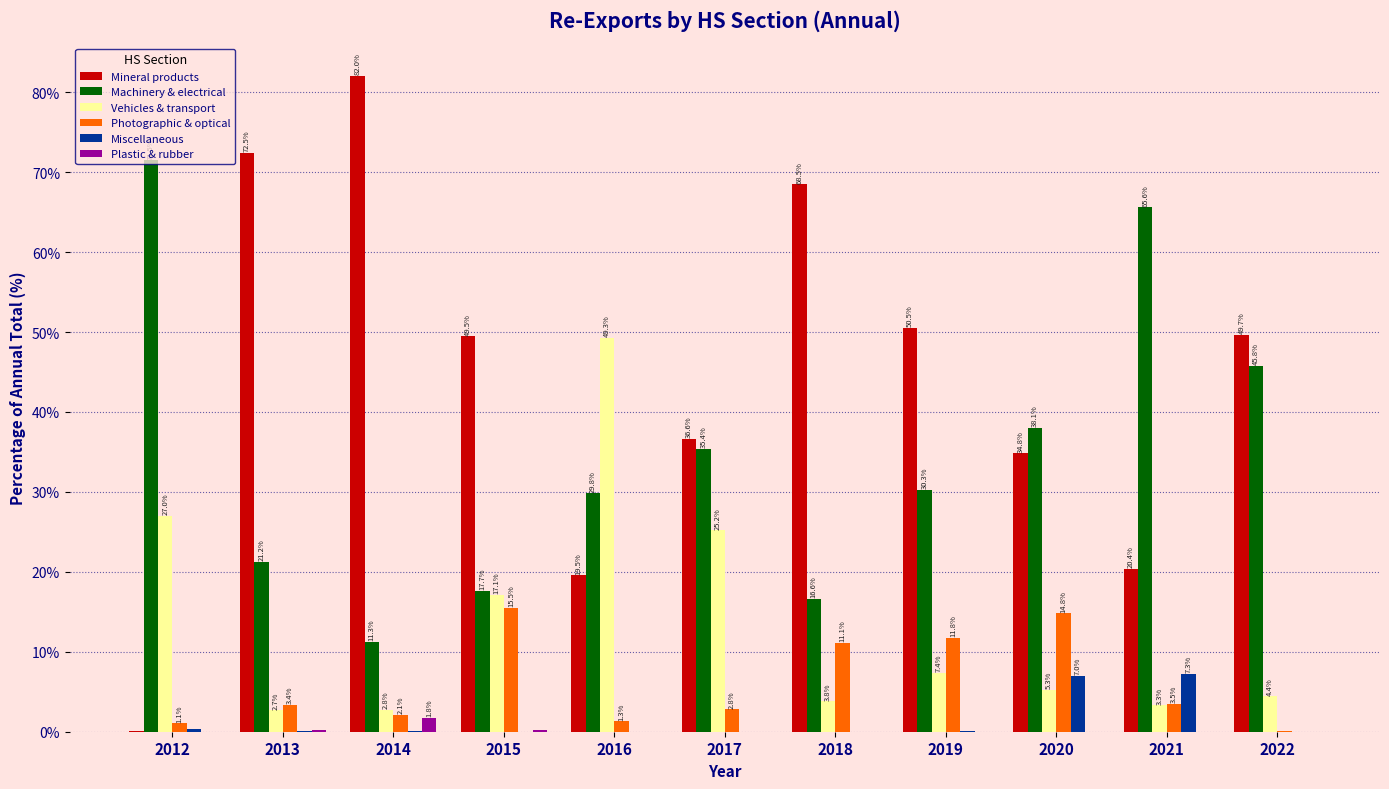

How many series are shown in this chart?

6